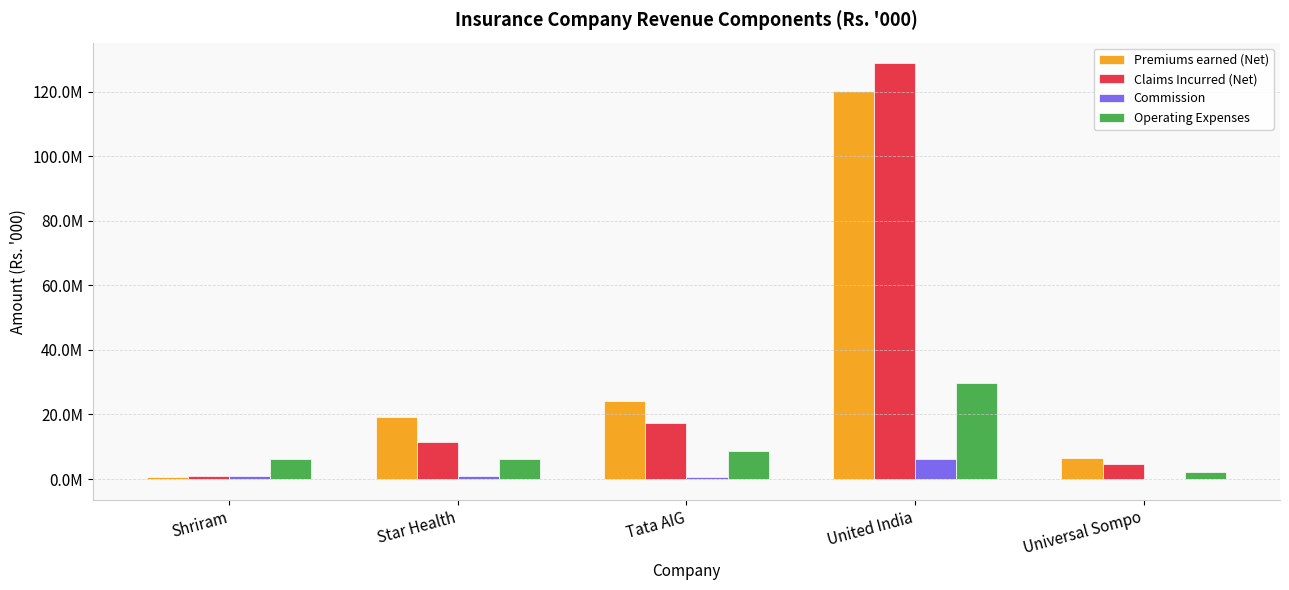

What is the spread (max minus min) of values at Shriram?

5773811